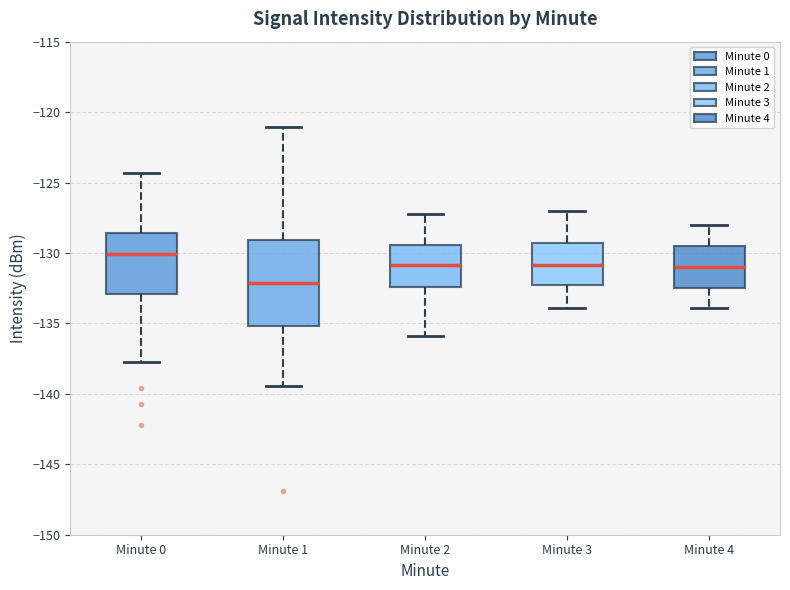

Which box's median line is the highest?

Minute 0